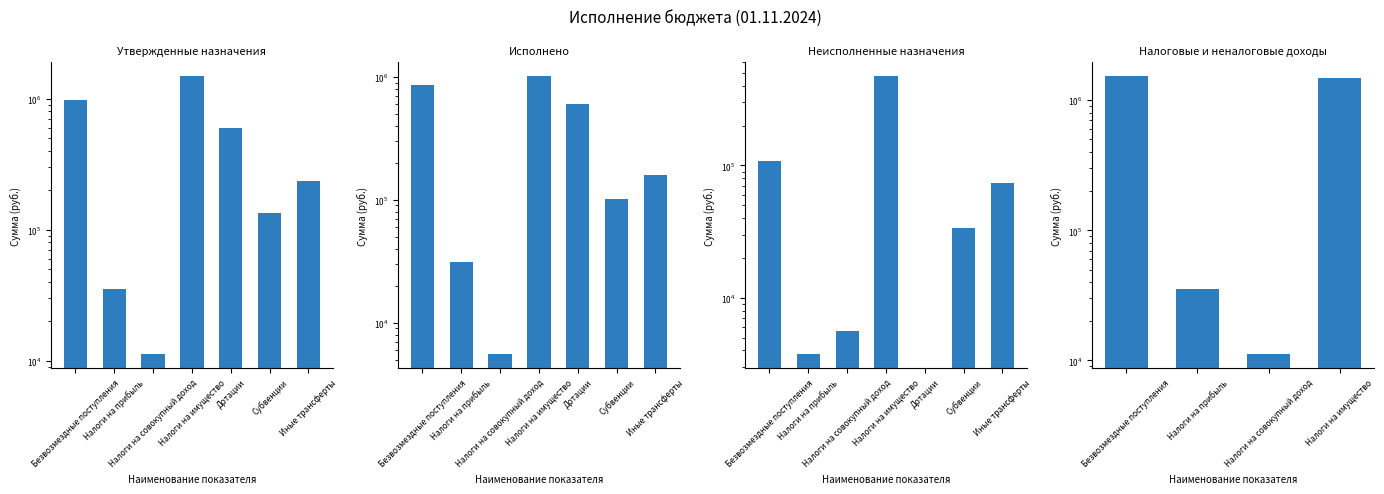

The Утвержденные назначения series shows 602303.0 at Дотации. True or false?

True